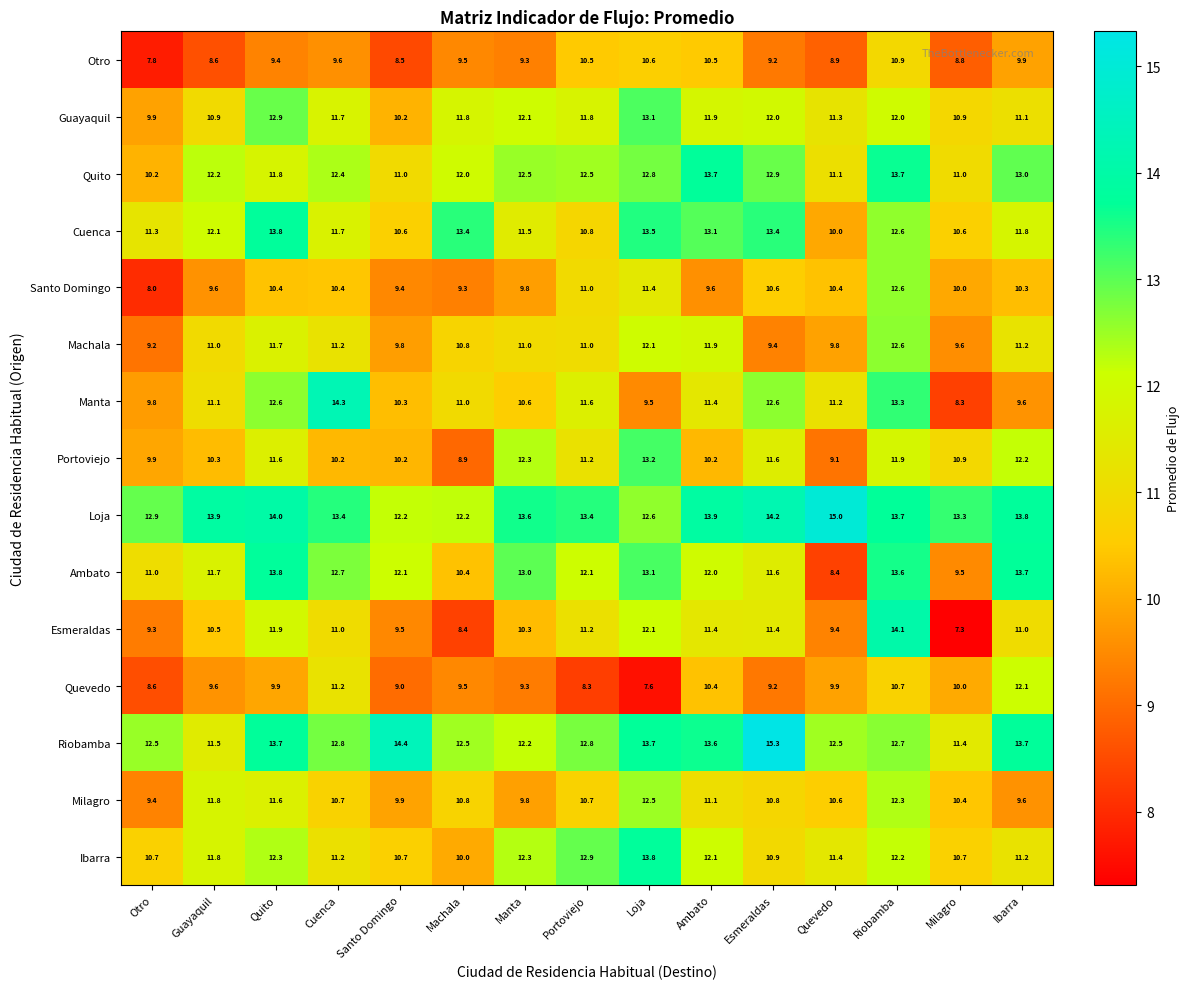

Is it true that Otro equals 16.9 at Riobamba?

False